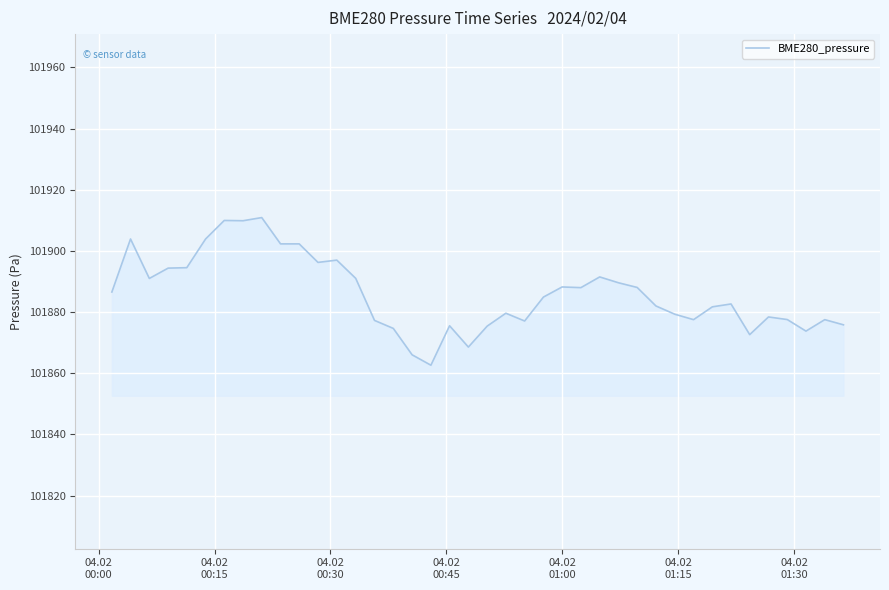

What is the maximum value shown in the chart?

101910.9